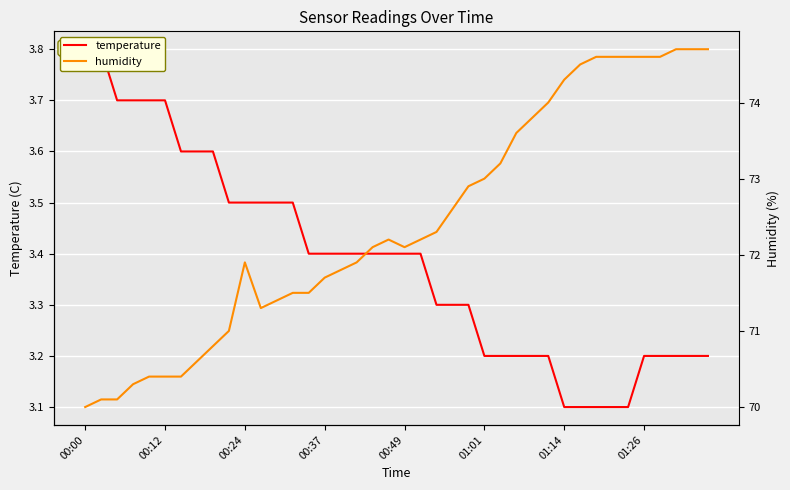

True or false: temperature and humidity intersect in this chart.

False